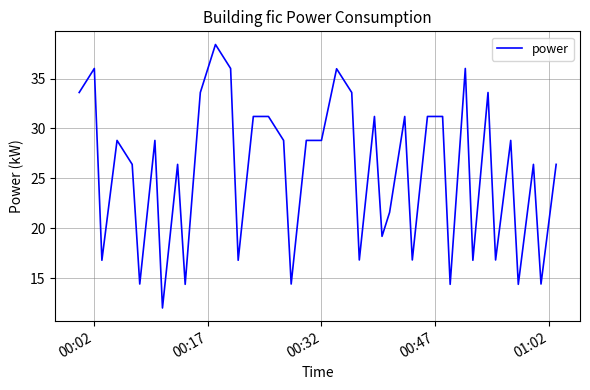

What is the greatest value displayed?

38.4